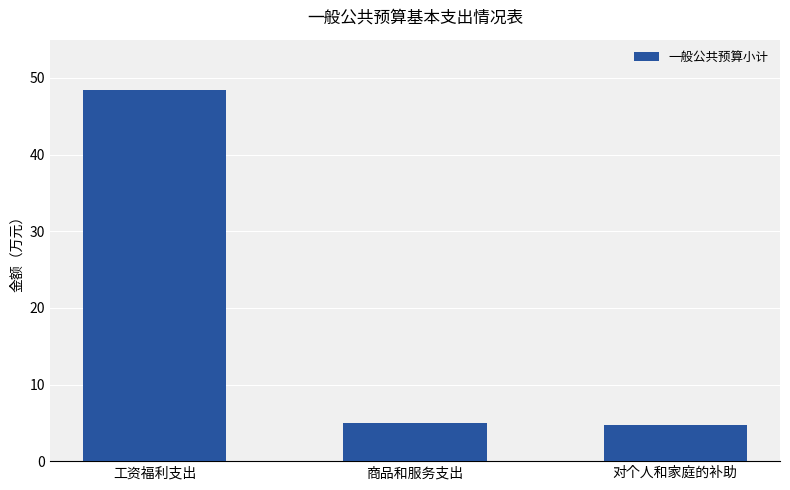

What is the difference between the values at 对个人和家庭的补助 and 工资福利支出?

43.8